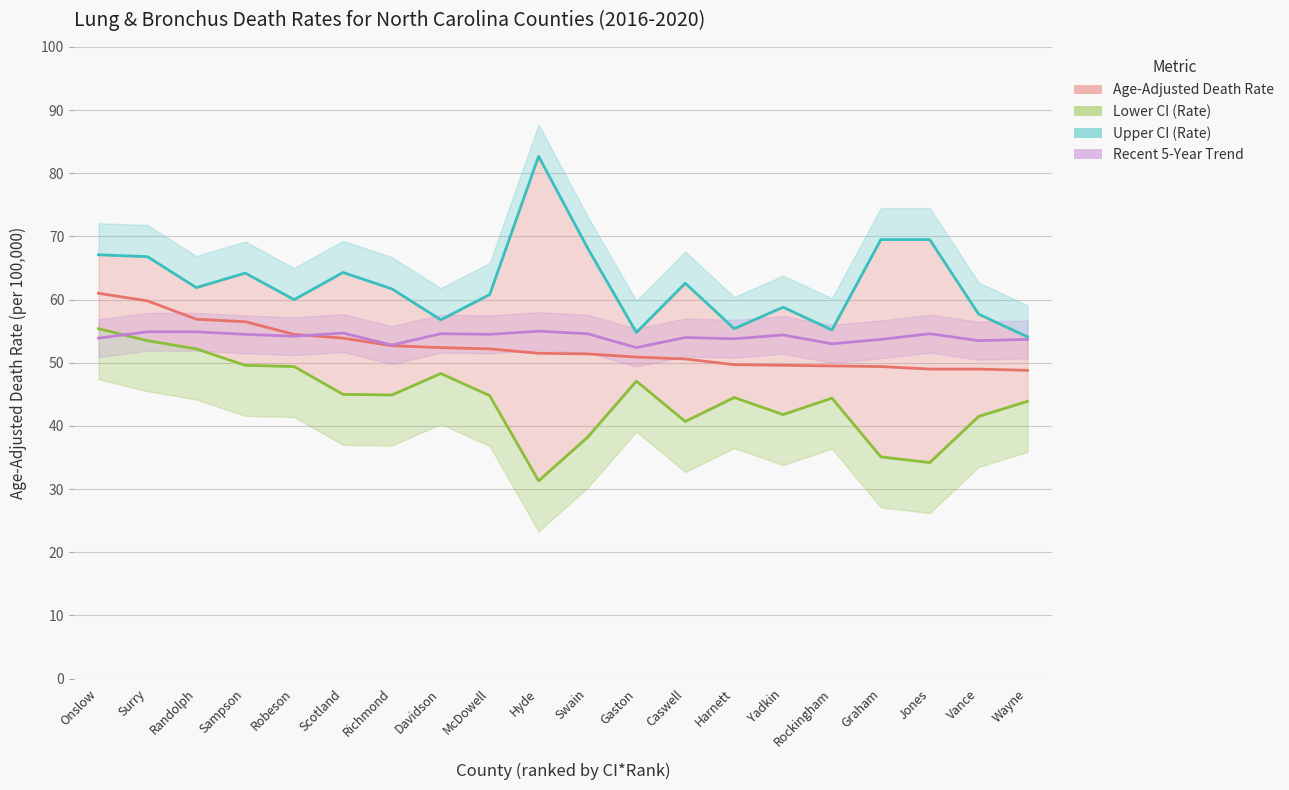

At which category is the sum across all series the highest?

Onslow